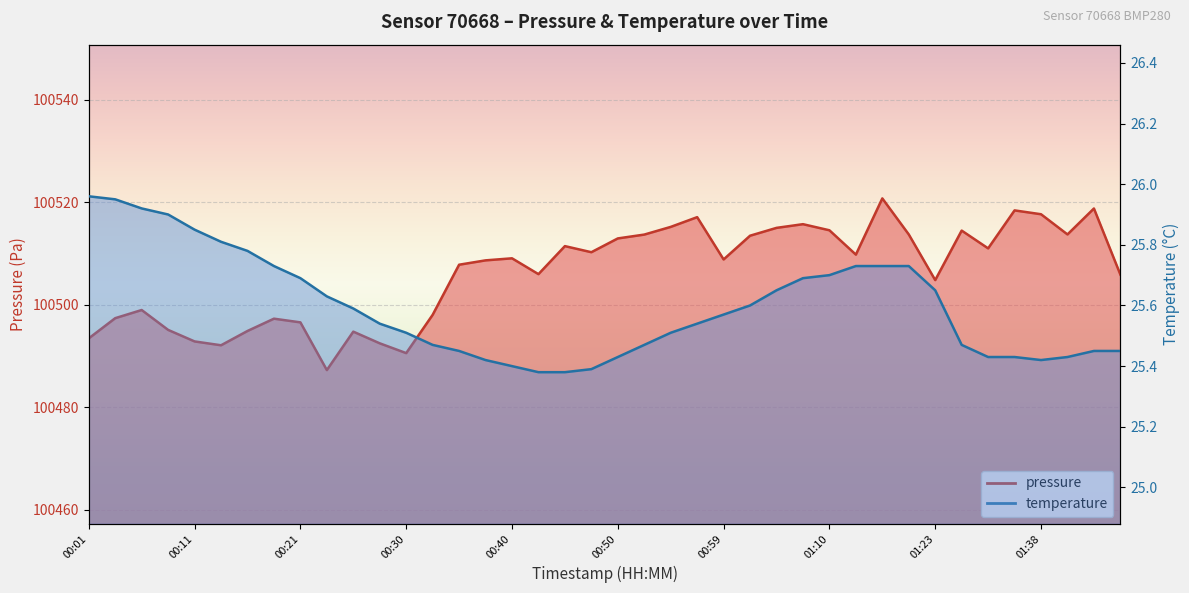

Reading right to left, transcribe all the data shown in this chart.

pressure: 01:46=100505.9	01:43=100518.8	01:41=100513.7	01:38=100517.7	01:36=100518.4	01:34=100511.0	01:31=100514.5	01:23=100504.8	01:18=100513.7	01:15=100520.8	01:12=100509.8	01:10=100514.5	01:07=100515.7	01:04=100515.0	01:02=100513.5	00:59=100508.8	00:57=100517.1	00:54=100515.2	00:52=100513.7	00:50=100512.9	00:47=100510.2	00:45=100511.4	00:42=100506.0	00:40=100509.1	00:37=100508.7	00:35=100507.8	00:33=100498.0	00:30=100490.6	00:28=100492.5	00:25=100494.8	00:23=100487.2	00:21=100496.6	00:18=100497.3	00:16=100494.9	00:13=100492.1	00:11=100492.8	00:08=100495.1	00:06=100499.0	00:04=100497.4	00:01=100493.4
temperature: 01:46=25.4	01:43=25.4	01:41=25.4	01:38=25.4	01:36=25.4	01:34=25.4	01:31=25.5	01:23=25.6	01:18=25.7	01:15=25.7	01:12=25.7	01:10=25.7	01:07=25.7	01:04=25.6	01:02=25.6	00:59=25.6	00:57=25.5	00:54=25.5	00:52=25.5	00:50=25.4	00:47=25.4	00:45=25.4	00:42=25.4	00:40=25.4	00:37=25.4	00:35=25.4	00:33=25.5	00:30=25.5	00:28=25.5	00:25=25.6	00:23=25.6	00:21=25.7	00:18=25.7	00:16=25.8	00:13=25.8	00:11=25.9	00:08=25.9	00:06=25.9	00:04=25.9	00:01=26.0